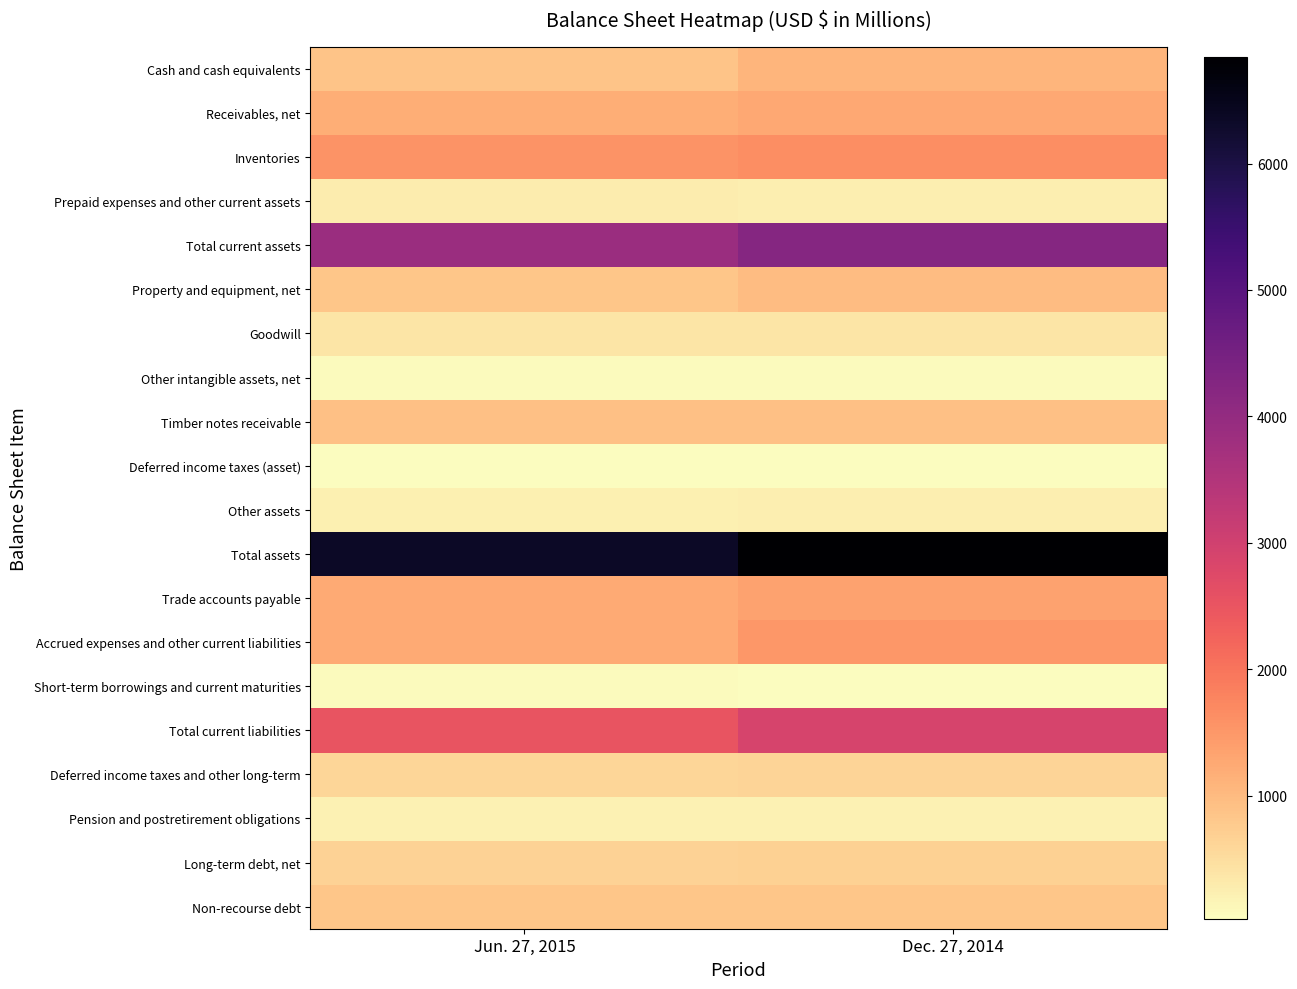

Which series has the largest range (max minus min)?

Total assets